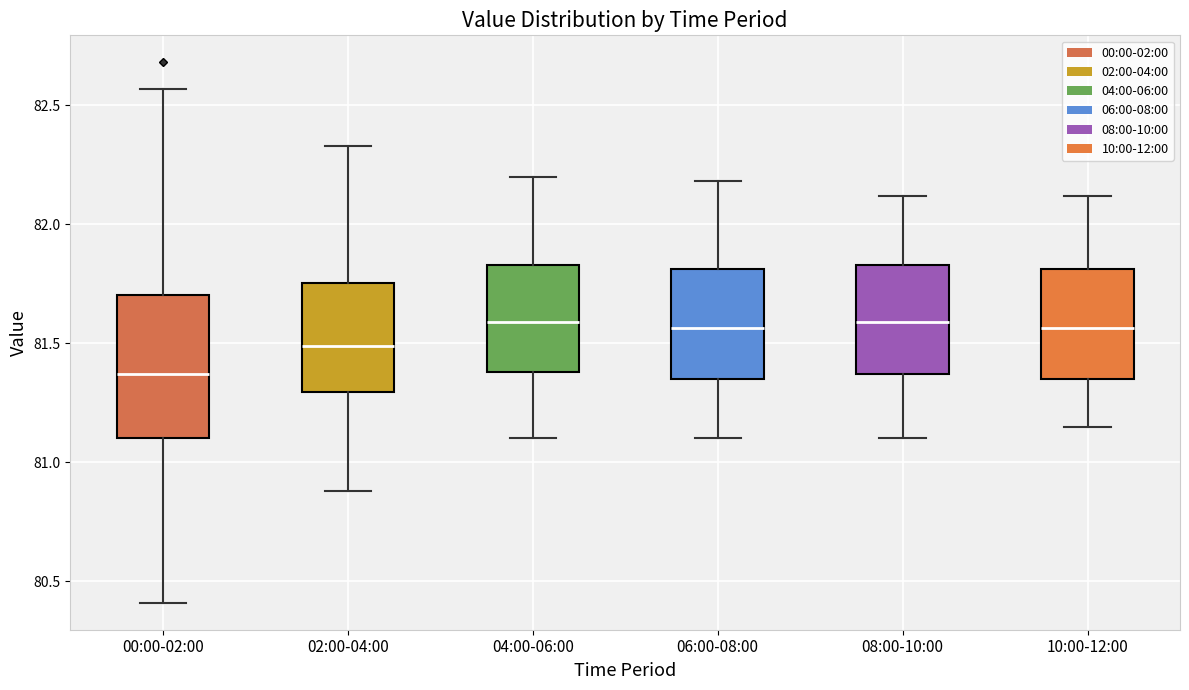

Reading left to right, read every box against the y-axis: the position of its median line, the range the box covers, and the ends of its whiskers. The values are not printed on the chart, so give them approximately, as read against the axis.

00:00-02:00: median 81.35, box 81.10 to 81.70, whiskers 80.40 to 82.55
02:00-04:00: median 81.50, box 81.30 to 81.75, whiskers 80.90 to 82.35
04:00-06:00: median 81.60, box 81.40 to 81.85, whiskers 81.10 to 82.20
06:00-08:00: median 81.55, box 81.35 to 81.80, whiskers 81.10 to 82.20
08:00-10:00: median 81.60, box 81.35 to 81.85, whiskers 81.10 to 82.10
10:00-12:00: median 81.55, box 81.35 to 81.80, whiskers 81.15 to 82.10